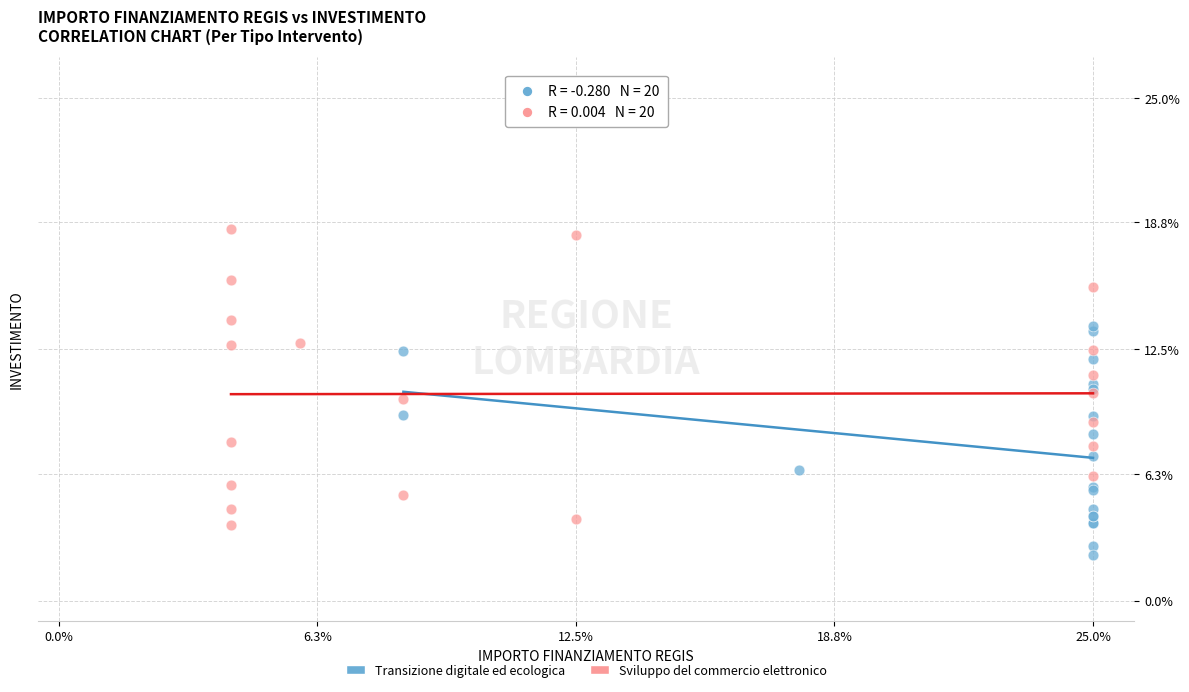

Which series reaches the minimum Y coordinate?

Transizione digitale ed ecologica